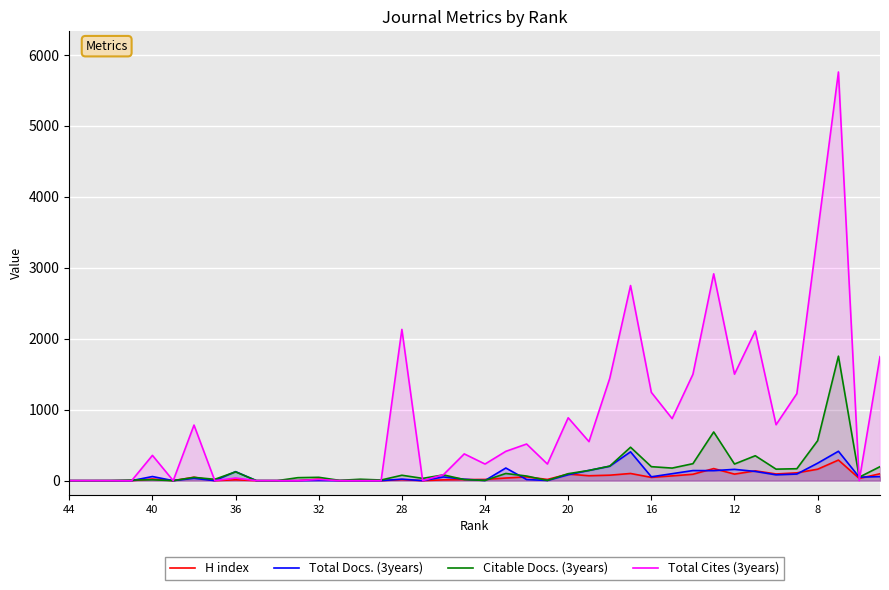

What is the difference between the second highest and second lowest values in the Total Cites (3years) series?

3495